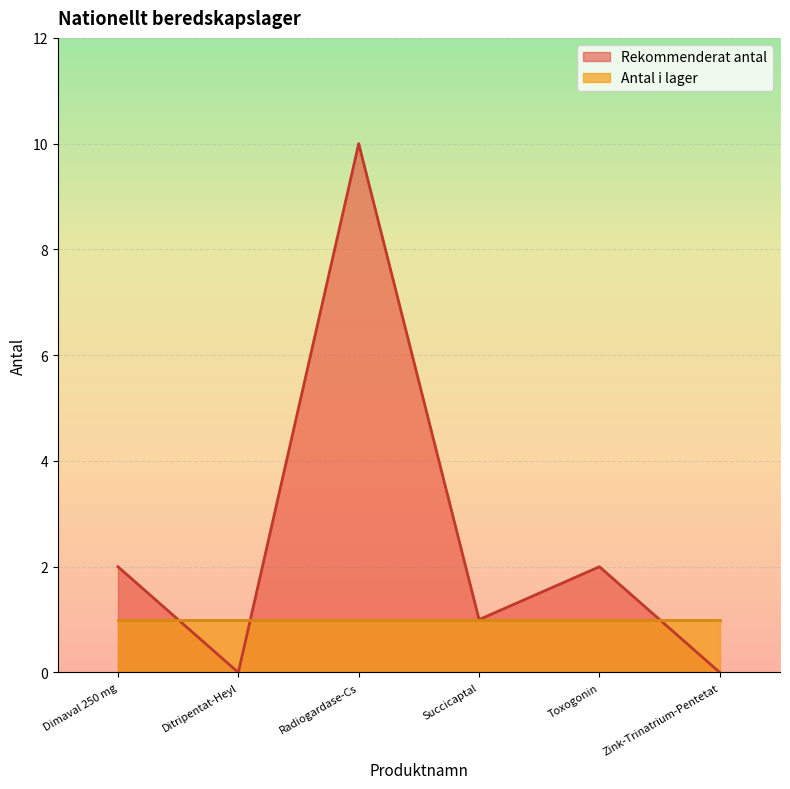

At which label does the data first exceed 2?

Radiogardase-Cs